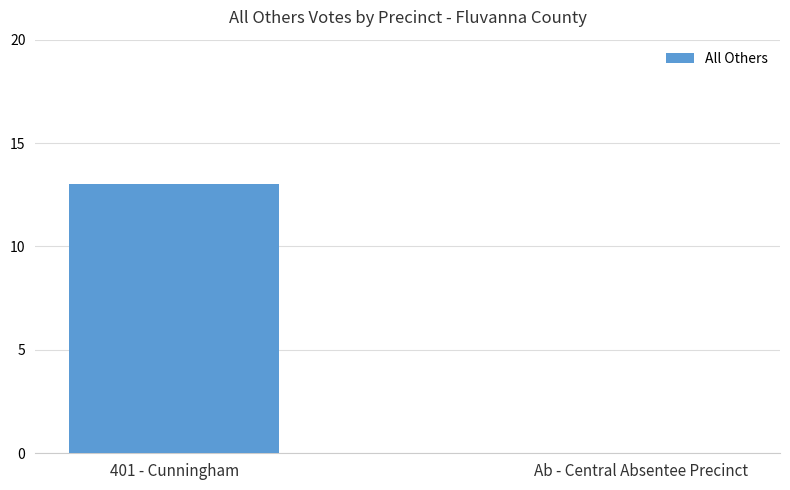

The chart shows a value of 21 at 401 - Cunningham. True or false?

False